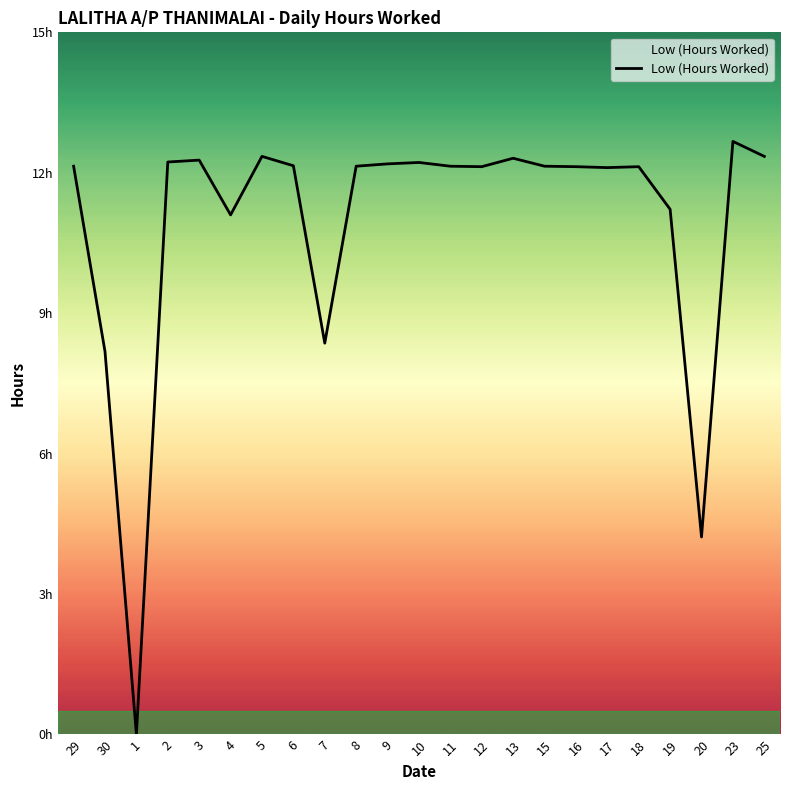

How many points are higher than both their immediate neighbors (excluding endpoints)?

6